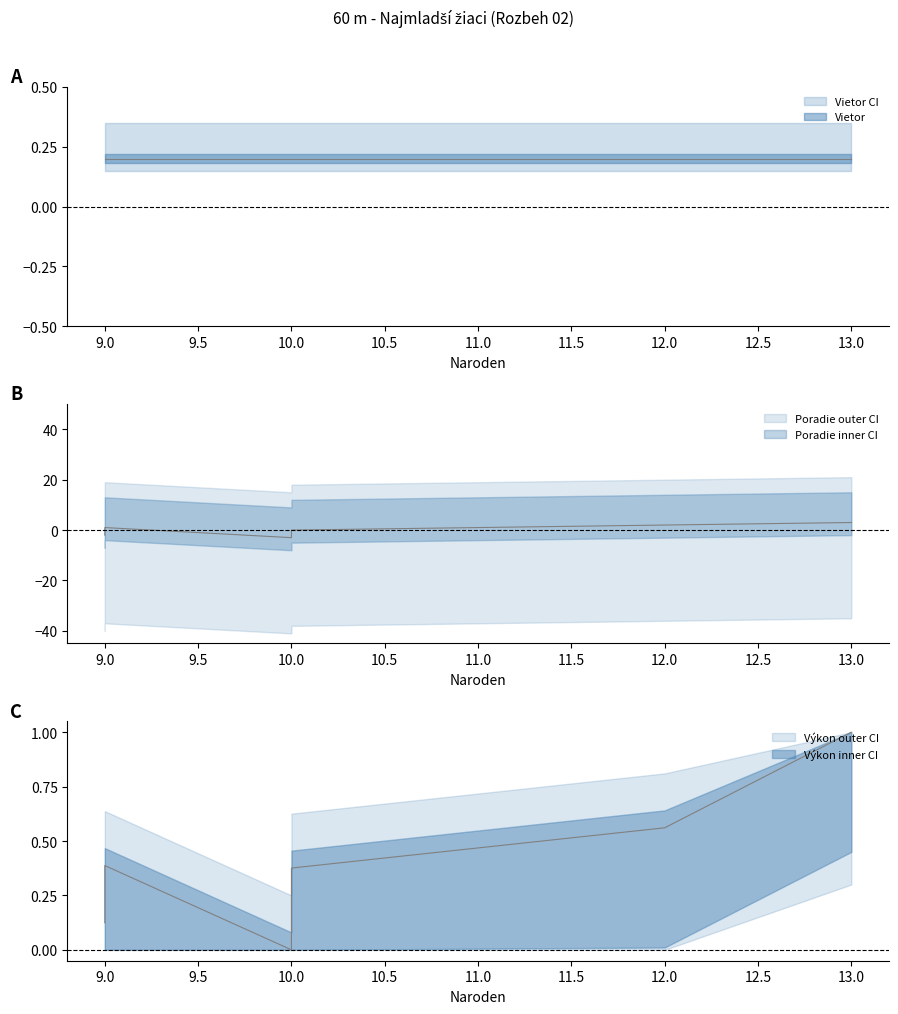

Is it true that Výkon equals 0.4 at 10?

True